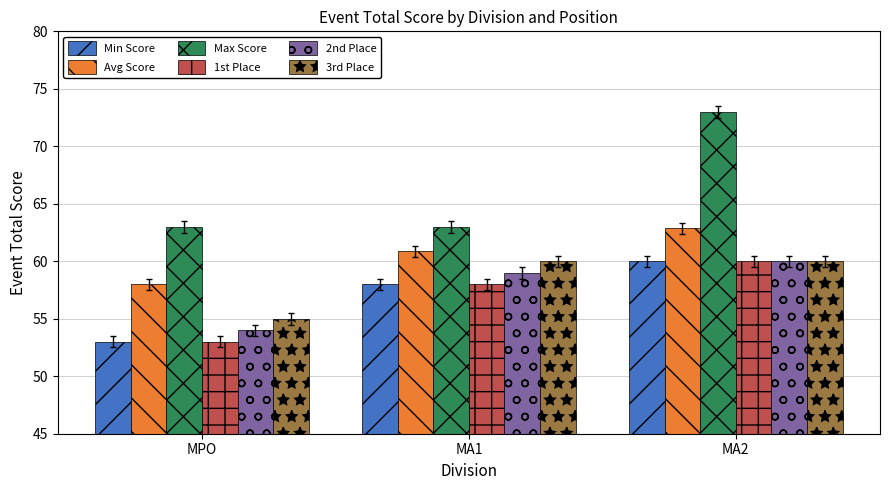

Which label corresponds to the largest value in the chart?

MA2